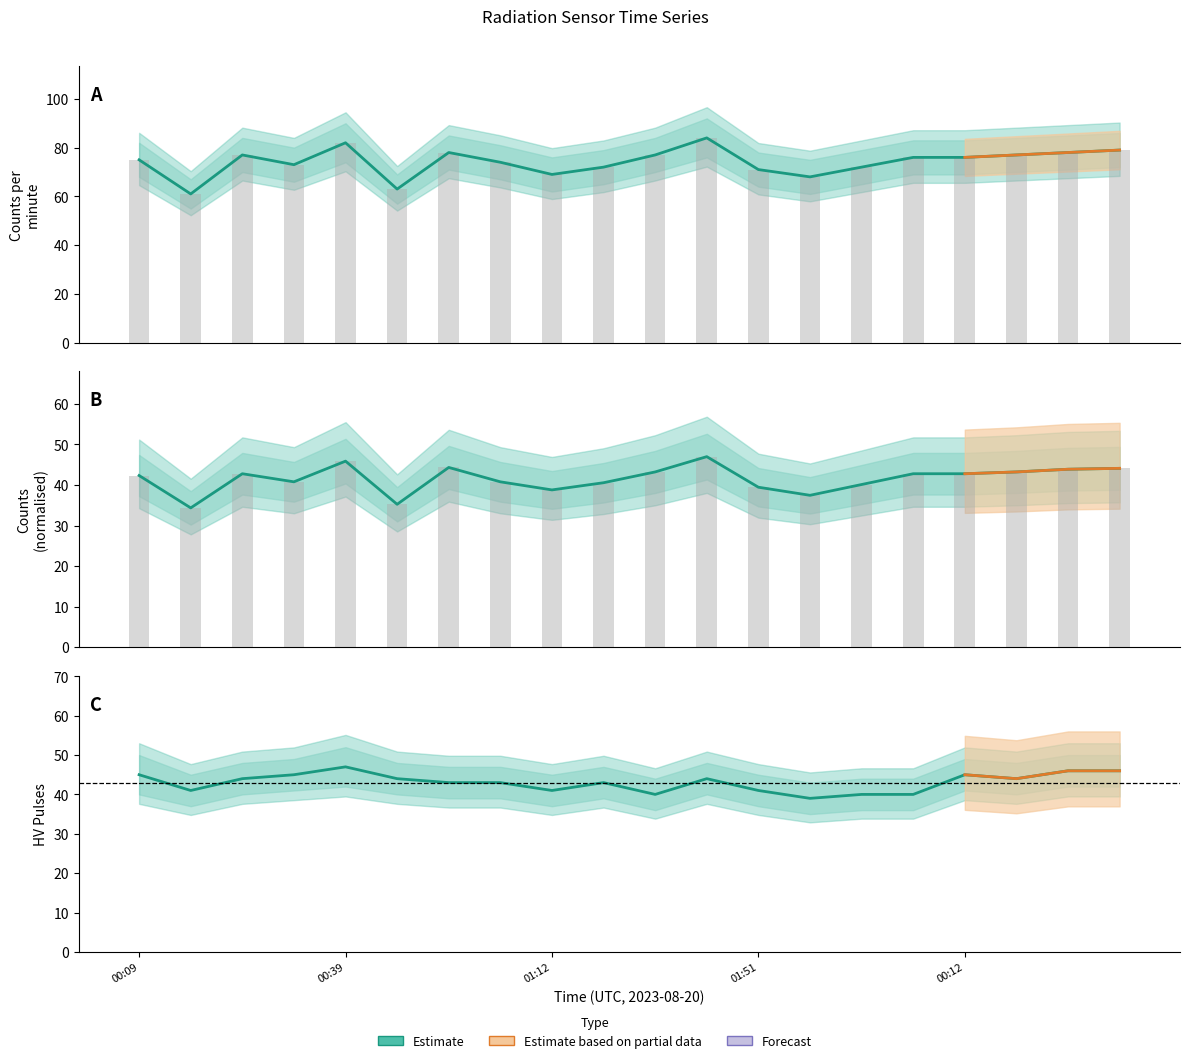

Reading left to right, extract all data points from this chart.

counts_per_minute: 75.0	61.0	77.0	73.0	82.0	63.0	78.0	74.0	69.0	72.0	77.0	84.0	71.0	68.0	72.0	76.0	76.0	77.0	78.0	79.0
hv_pulses: 45.0	41.0	44.0	45.0	47.0	44.0	43.0	43.0	41.0	43.0	40.0	44.0	41.0	39.0	40.0	40.0	45.0	44.0	46.0	46.0
counts: 42.3	34.4	42.8	40.8	45.9	35.2	44.3	40.8	38.8	40.6	43.2	47.0	39.5	37.5	40.1	42.8	42.8	43.2	43.9	44.1